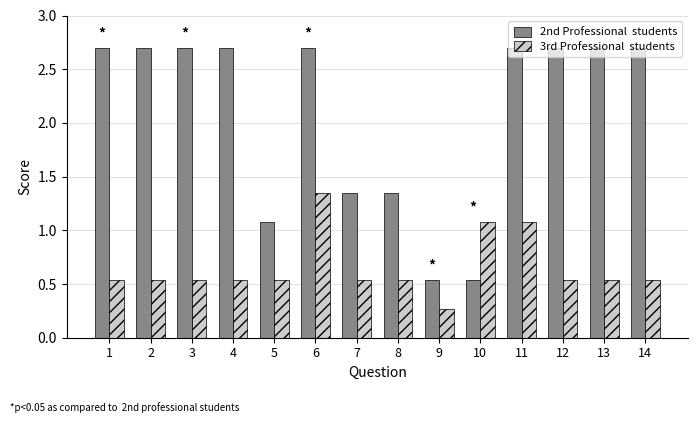

What is the spread (max minus min) of values at 1?

2.2